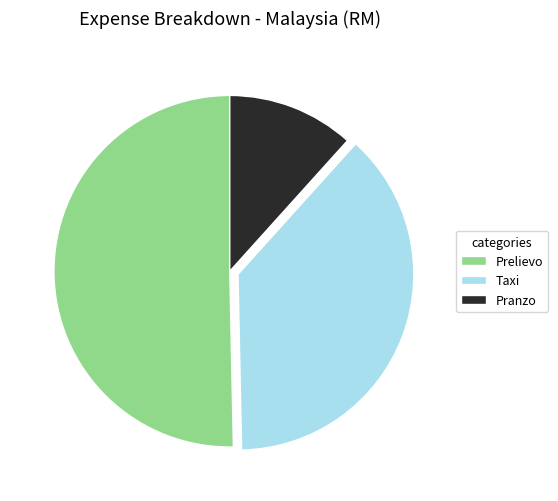

How many segments does this pie chart have?

3